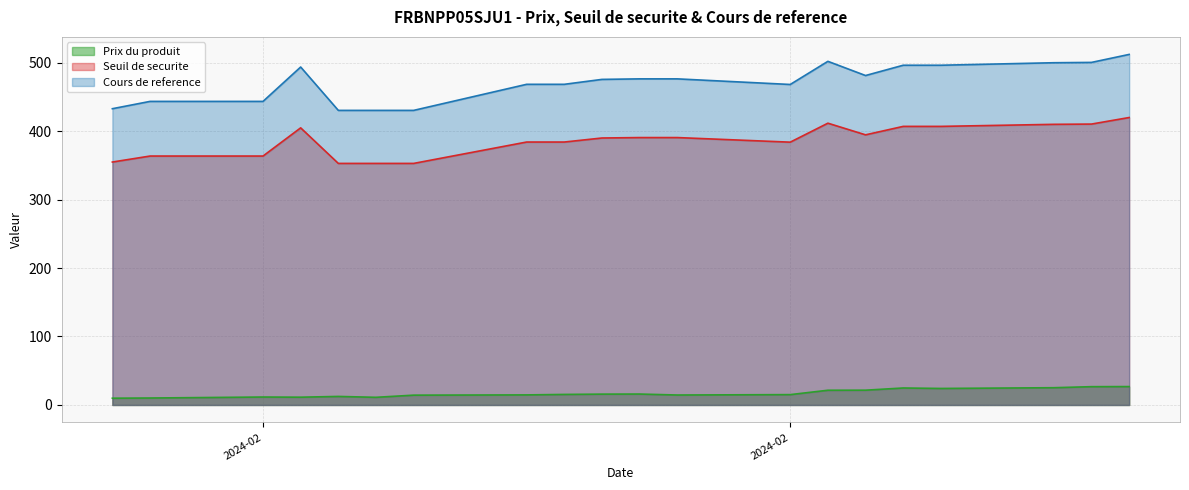

At how many categories does at least one series exceed 42?

20